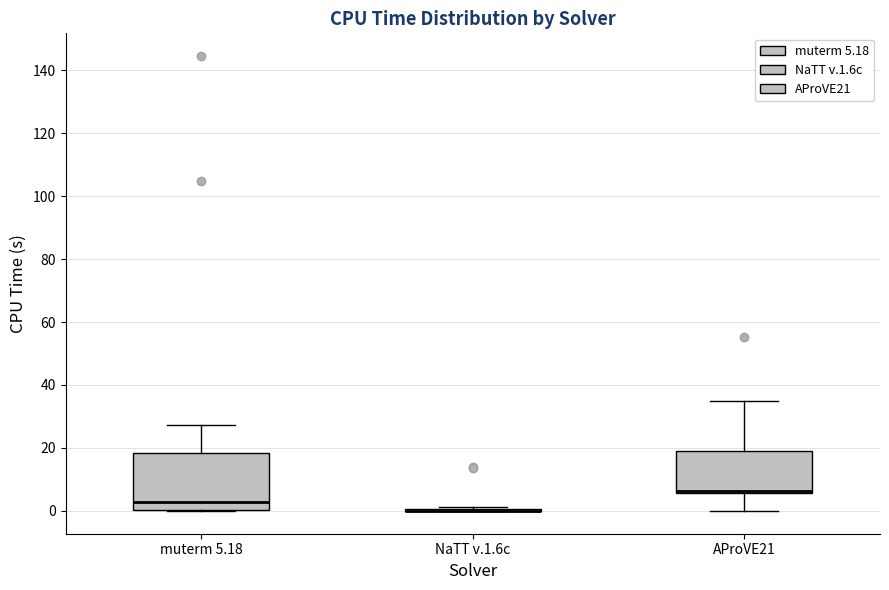

Reading left to right, read every box against the y-axis: the position of its median line, the range the box covers, and the ends of its whiskers. The values are not printed on the chart, so give them approximately, as read against the axis.

muterm 5.18: median 2, box 0 to 18, whiskers 0 to 28
NaTT v.1.6c: box collapsed to a line at 0, whiskers 0 to 2
AProVE21: median 6 (just above the box's lower edge), box 6 to 20, whiskers 0 to 34